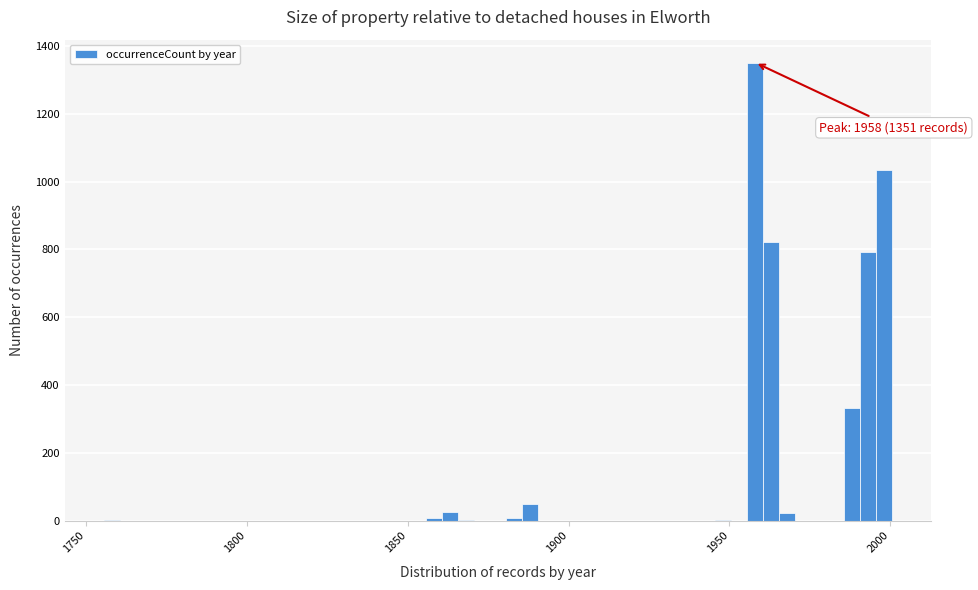

Read against the x-axis, roughly where is the centre of the tallest bar?

1960